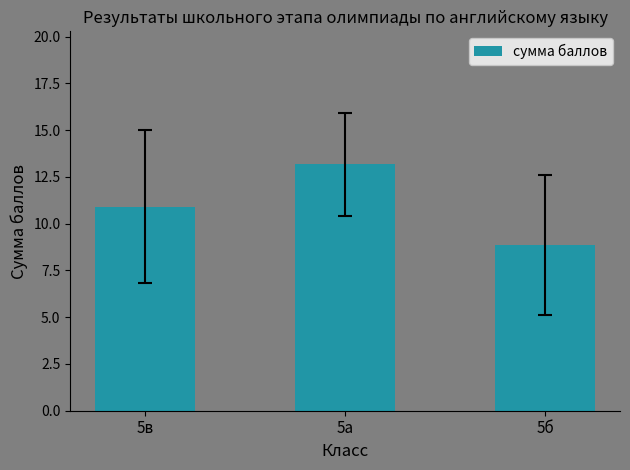

Are the bars horizontal?

No